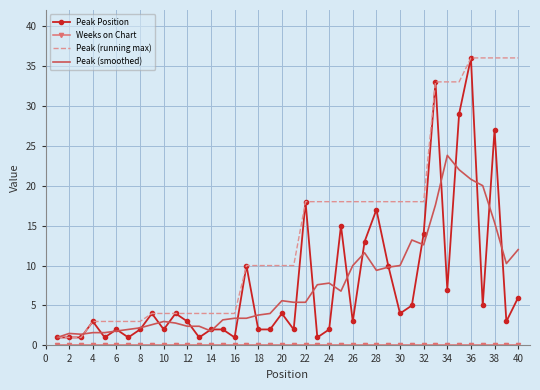

What is the maximum value for Peak (smoothed)?

23.8